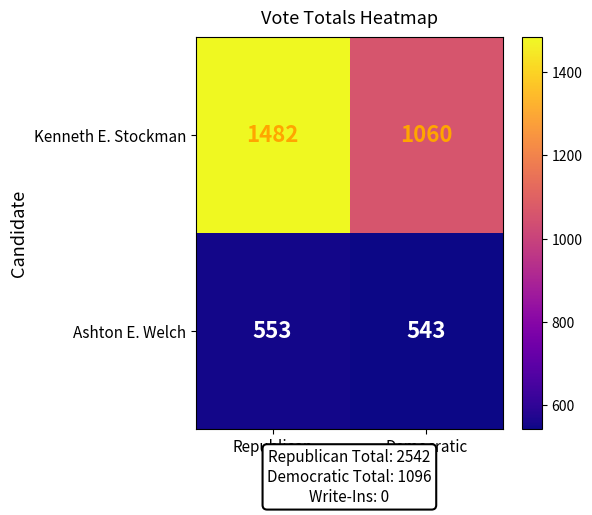

What is the sum of the Kenneth E. Stockman values at Democratic and Republican?

2542